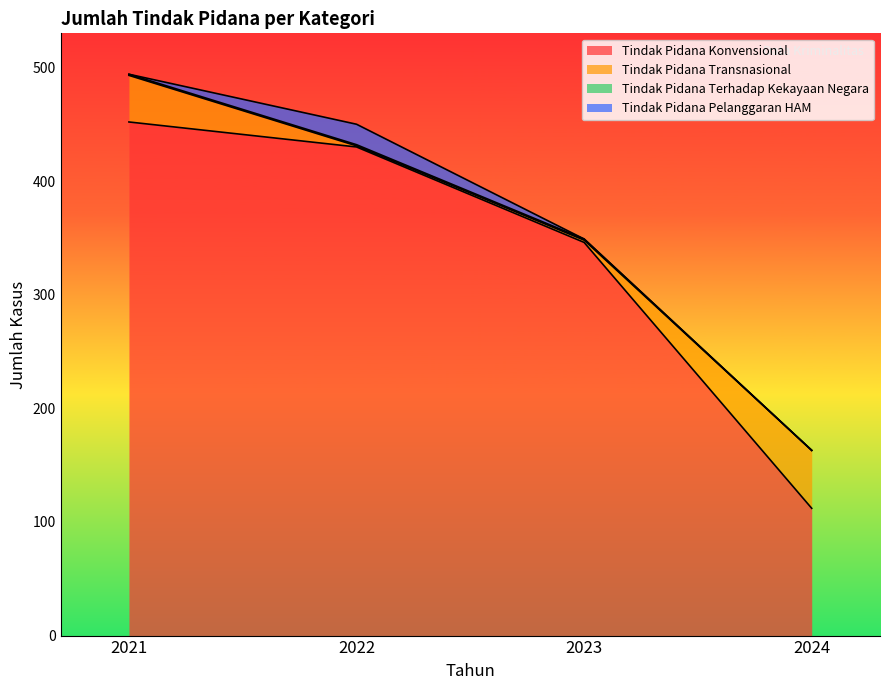

Rank the series by their maximum value, from highest to lowest.

Tindak Pidana Konvensional, Tindak Pidana Transnasional, Tindak Pidana Pelanggaran HAM, Tindak Pidana Terhadap Kekayaan Negara